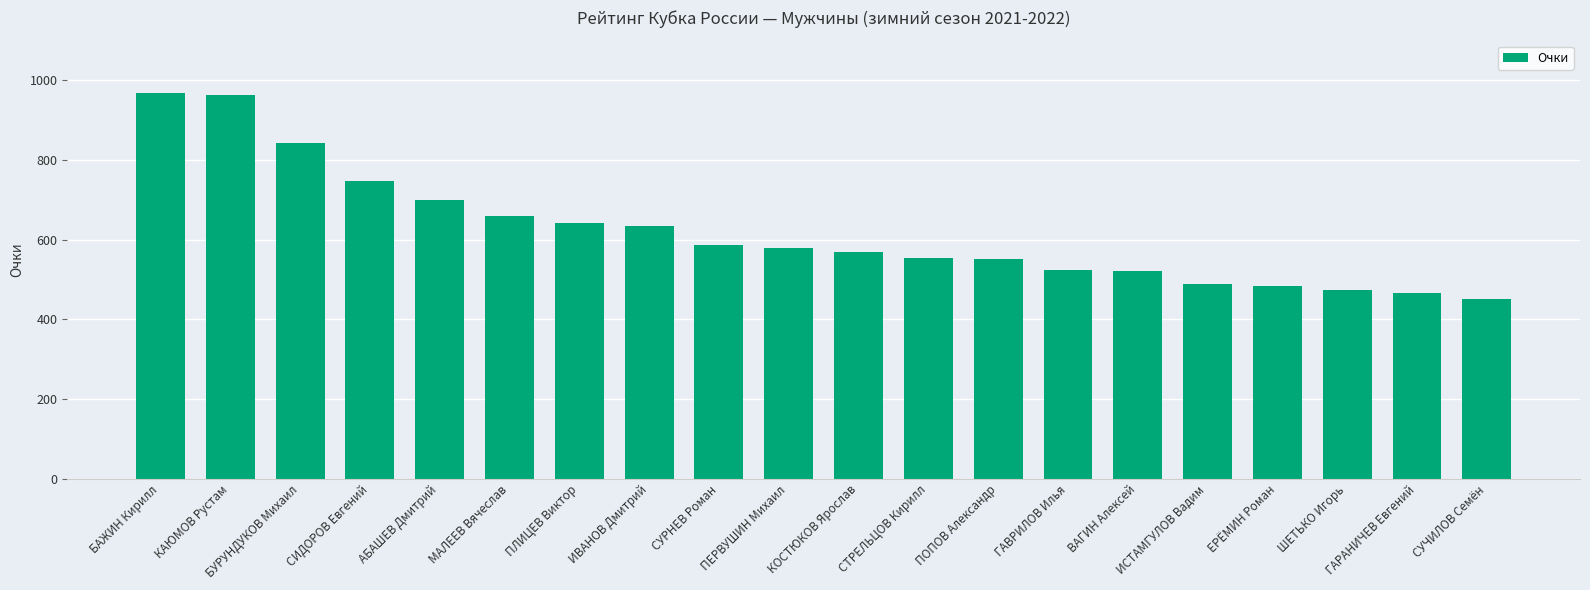

True or false: the data shows 553 at СТРЕЛЬЦОВ Кирилл.

True